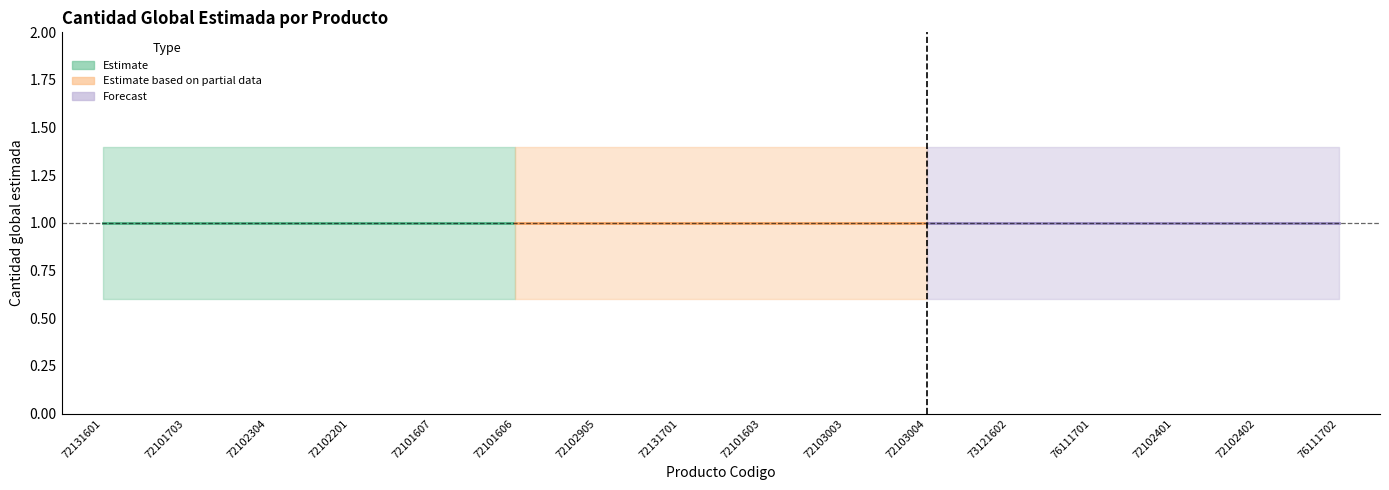

At how many categories does at least one series exceed 1?

16